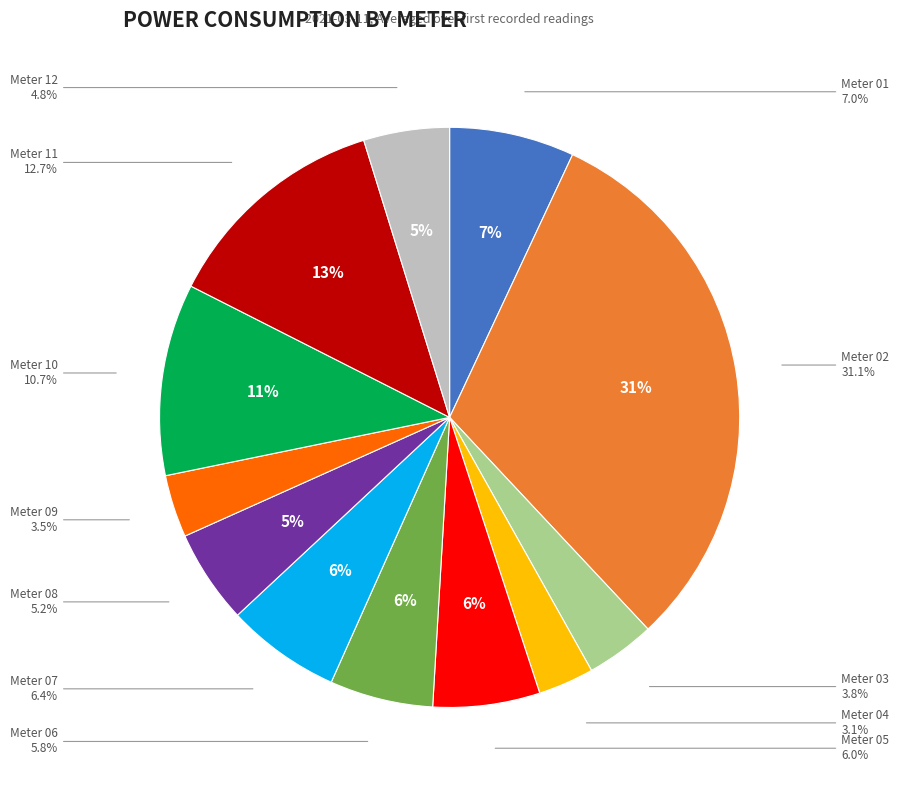

Does Meter 10 account for over 50% of the chart?

No